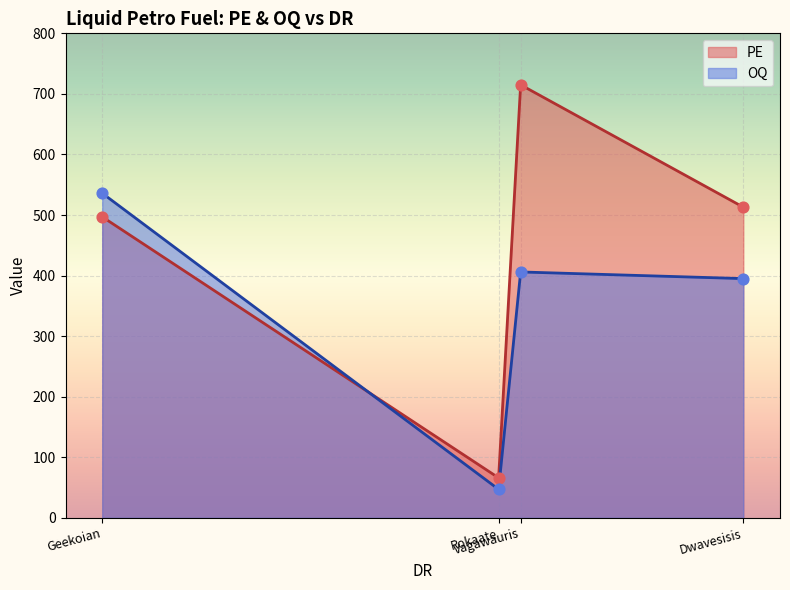

Is the value of PE at Rokaate greater than the value of OQ at Geekoian?

No